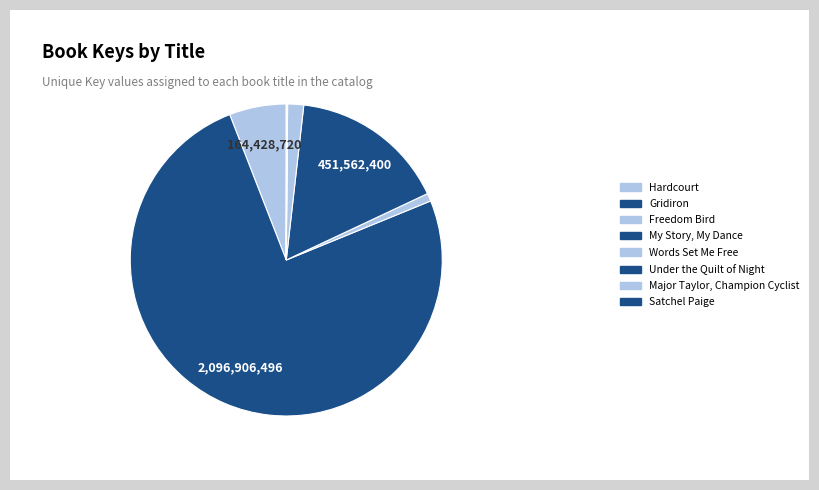

True or false: My Story, My Dance accounts for 16% of the total.

True